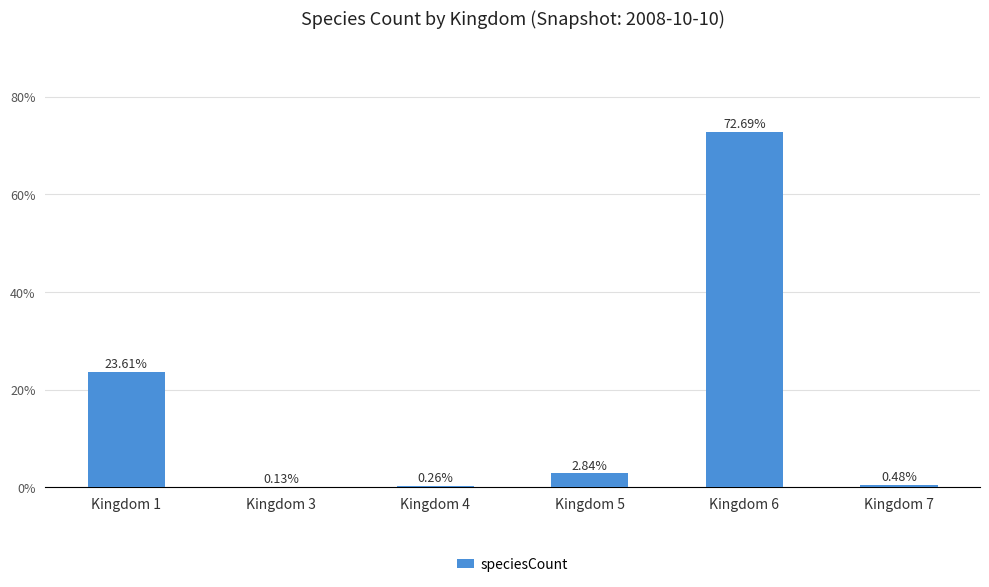

What is the sum of the values at Kingdom 1 and Kingdom 4?

23.9